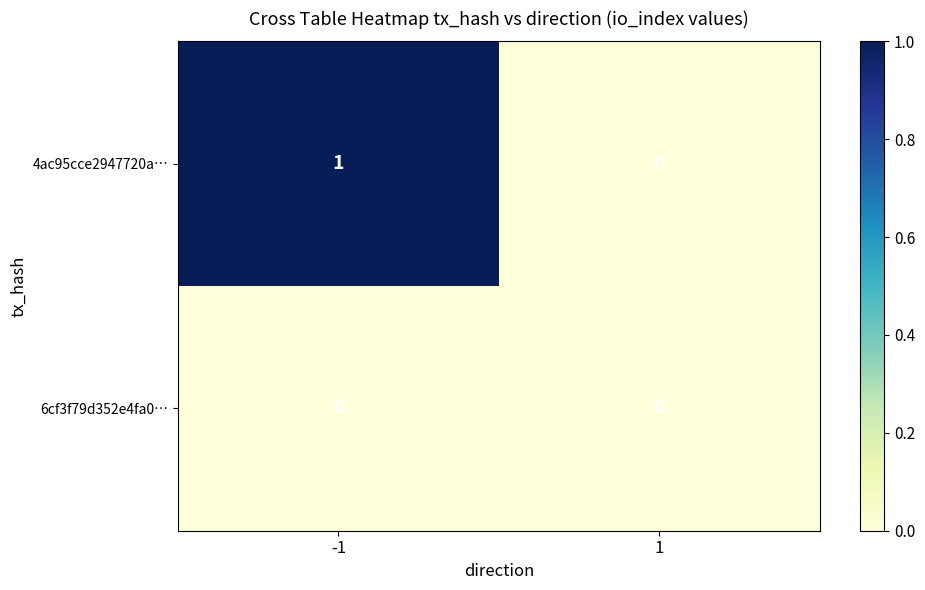

Rank the series by their average value, from highest to lowest.

4ac95cce2947720a…, 6cf3f79d352e4fa0…